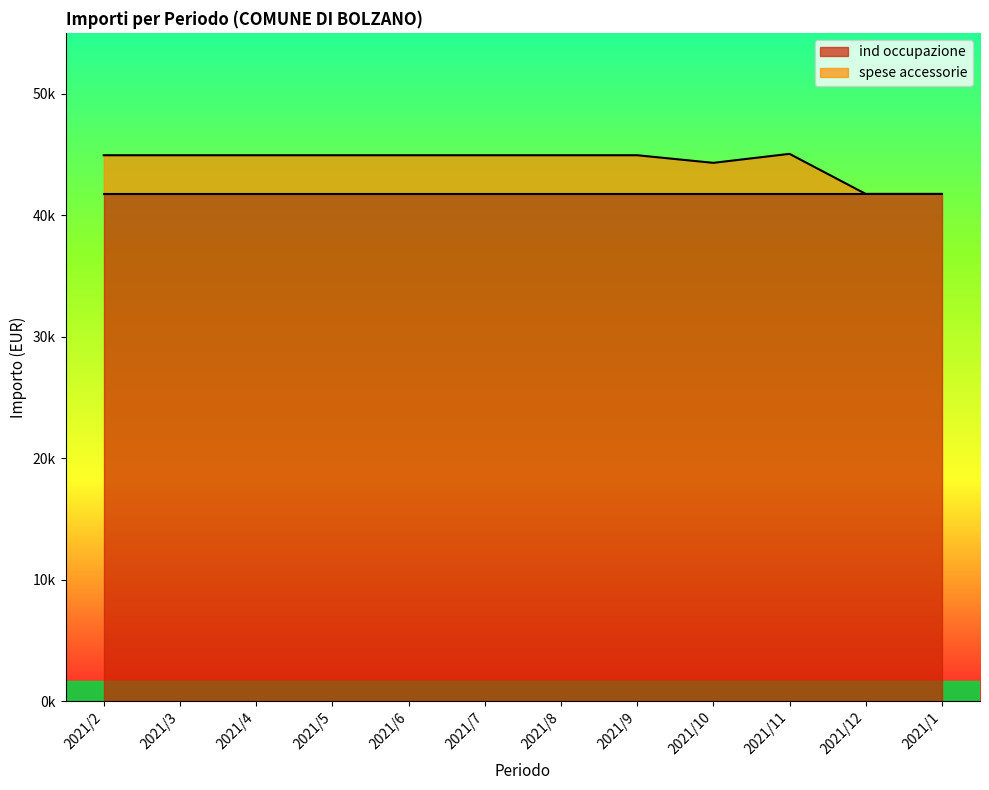

What is the smallest value displayed?

41743.0